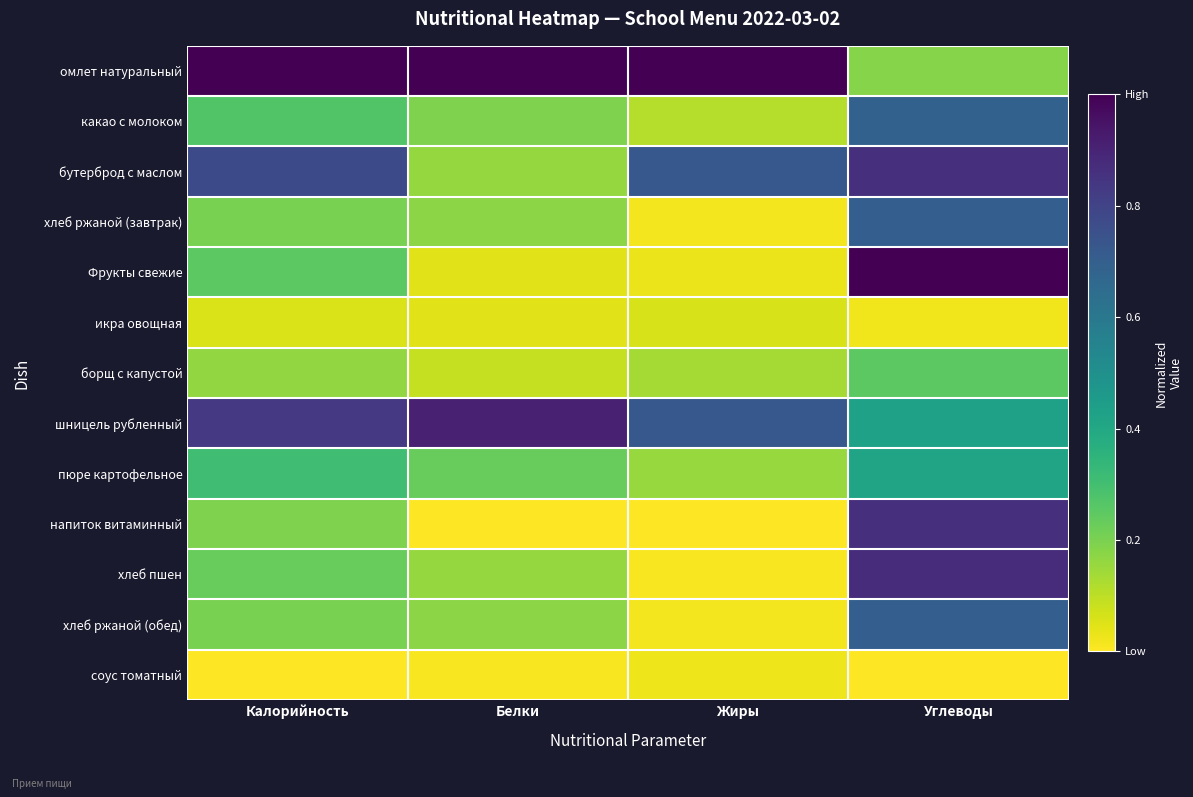

Which series has the largest total across all categories?

омлет натуральный